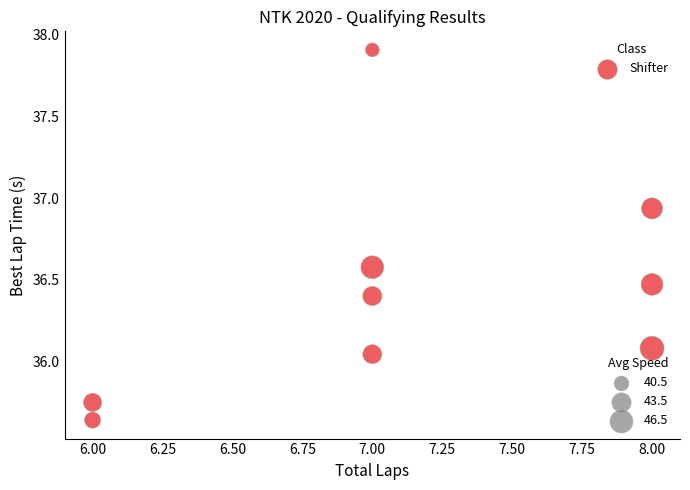

What is the range of X values (max minus min)?

2.0